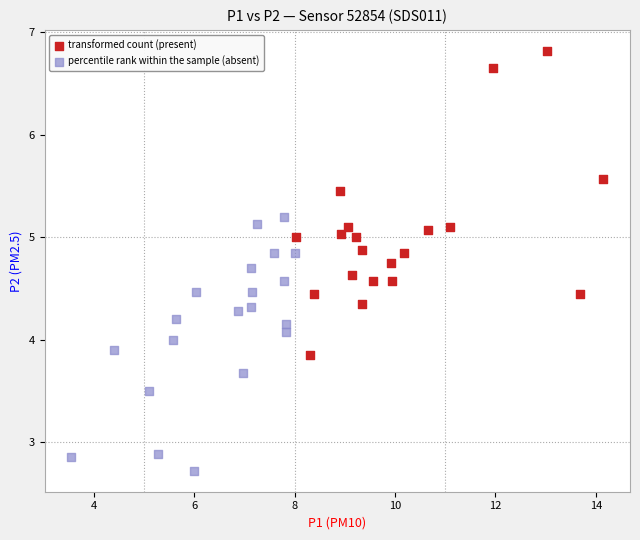

Which series contains the lowest Y value?

percentile rank within the sample (absent)